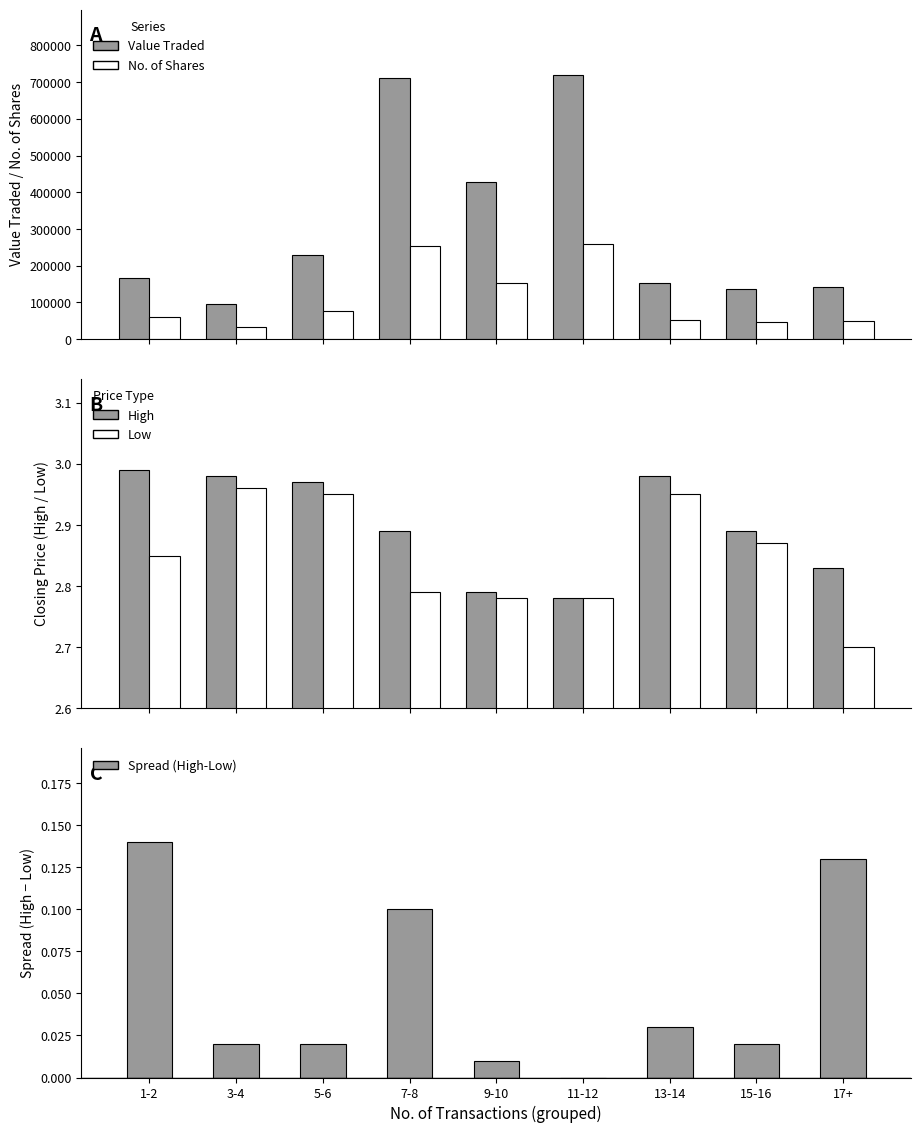

Where is Value Traded nearest to the value 406755?

9-10